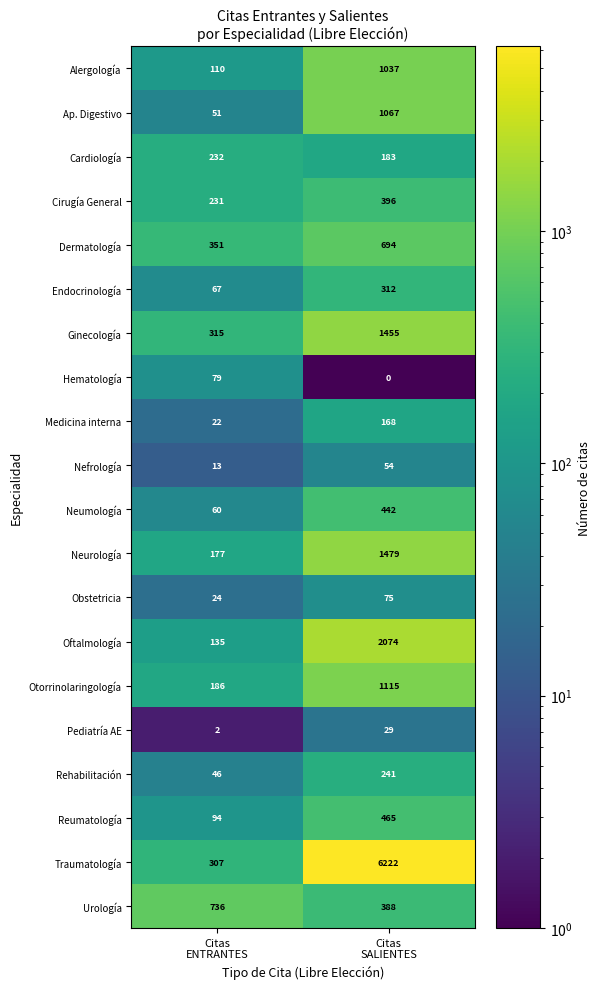

Rank the series by their maximum value, from lowest to highest.

Pediatría AE, Nefrología, Obstetricia, Hematología, Medicina interna, Cardiología, Rehabilitación, Endocrinología, Cirugía General, Neumología, Reumatología, Dermatología, Urología, Alergología, Ap. Digestivo, Otorrinolaringología, Ginecología, Neurología, Oftalmología, Traumatología